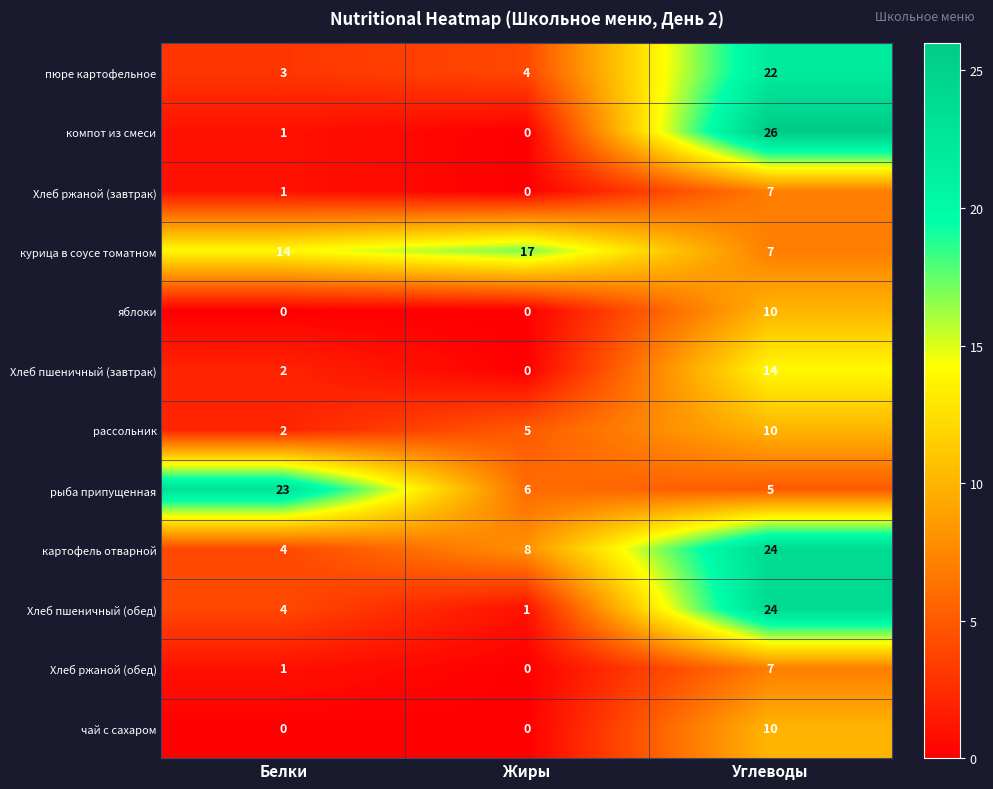

What is the difference between the highest and lowest values at Углеводы?

21